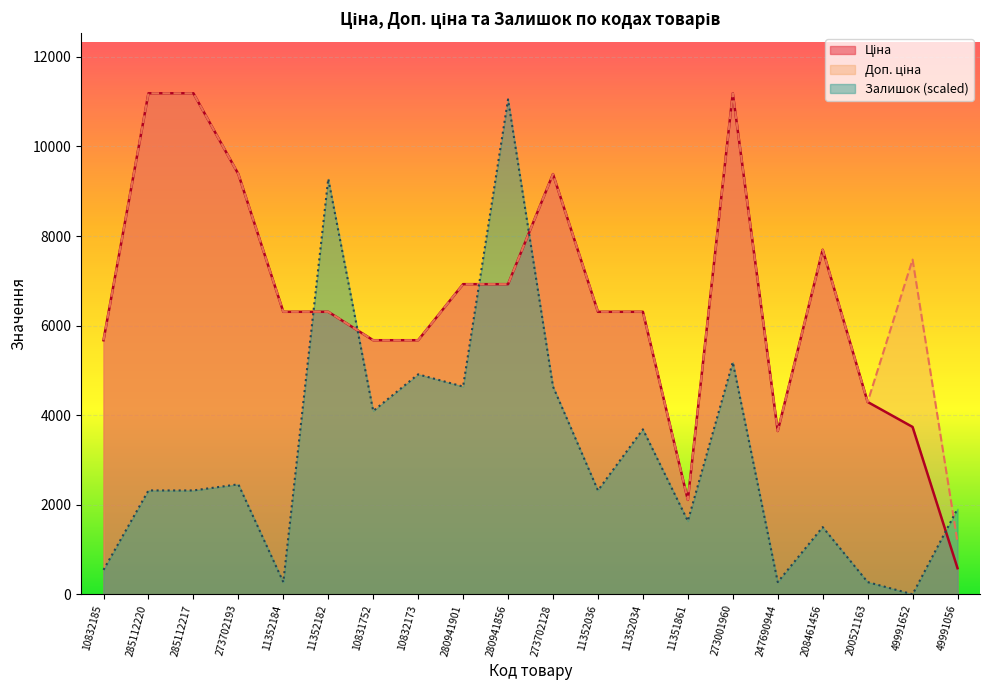

True or false: Доп. ціна has a value of 9384.0 at 273702193.

True